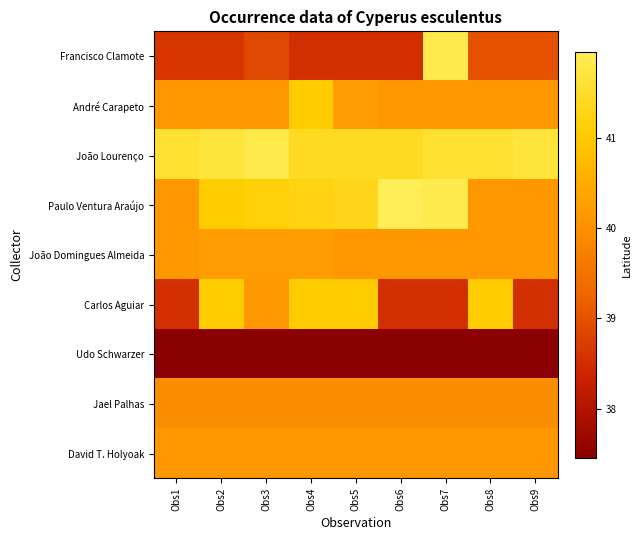

What is the greatest value displayed?

42.0